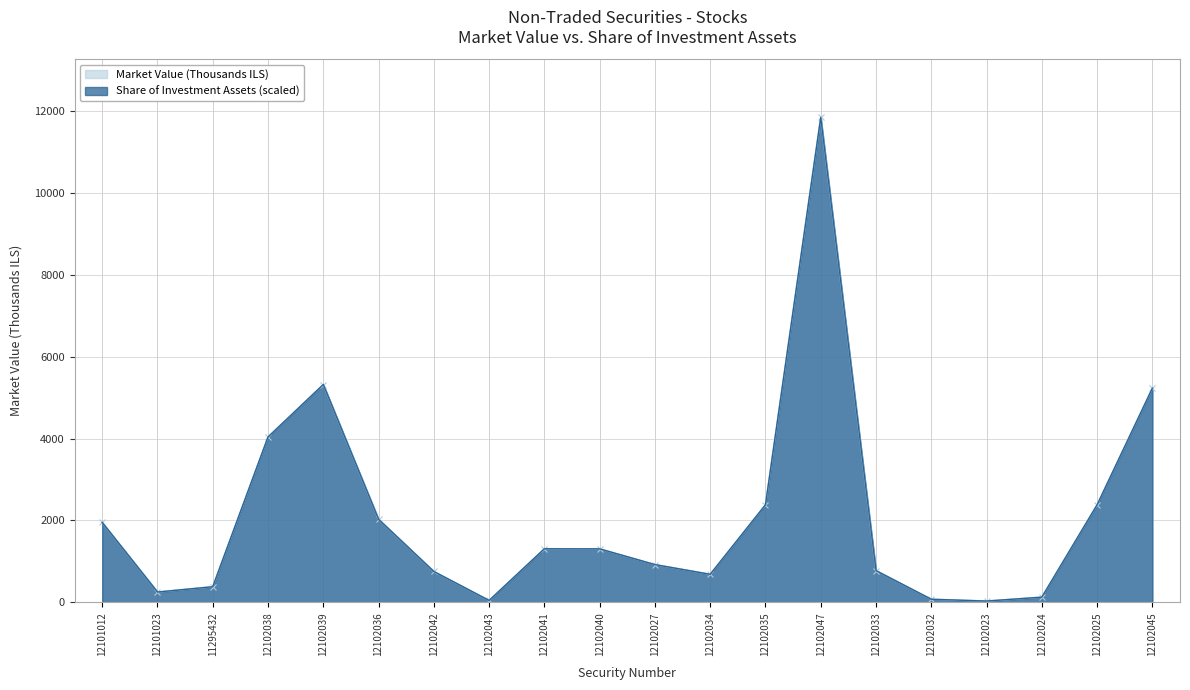

At which category is the sum across all series the highest?

12102047